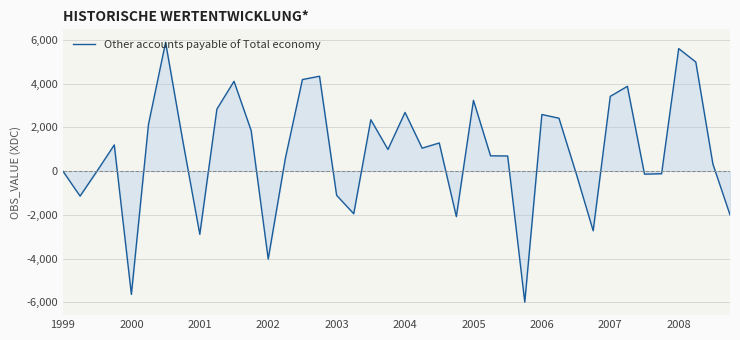

What is the difference between the maximum and minimum values?

11876.8